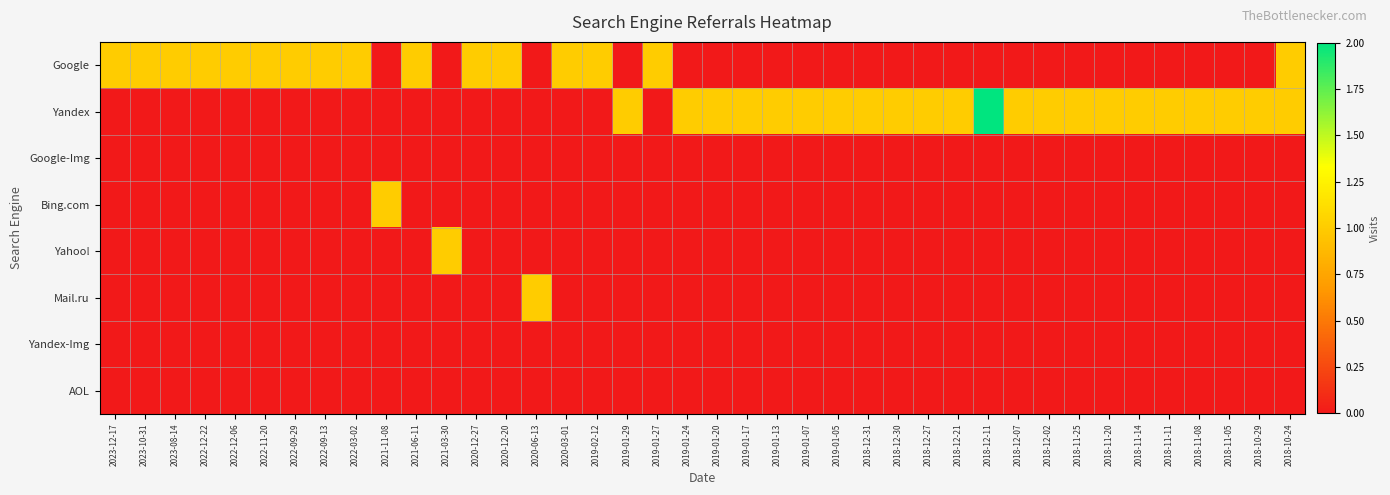

Reading left to right, what are all the values shown in this chart?

Google: 2023-12-17=1	2023-10-31=1	2023-08-14=1	2022-12-22=1	2022-12-06=1	2022-11-20=1	2022-09-29=1	2022-09-13=1	2022-03-02=1	2021-11-08=0	2021-06-11=1	2021-03-30=0	2020-12-27=1	2020-12-20=1	2020-06-13=0	2020-03-01=1	2019-02-12=1	2019-01-29=0	2019-01-27=1	2019-01-24=0	2019-01-20=0	2019-01-17=0	2019-01-13=0	2019-01-07=0	2019-01-05=0	2018-12-31=0	2018-12-30=0	2018-12-27=0	2018-12-21=0	2018-12-11=0	2018-12-07=0	2018-12-02=0	2018-11-25=0	2018-11-20=0	2018-11-14=0	2018-11-11=0	2018-11-08=0	2018-11-05=0	2018-10-29=0	2018-10-24=1
Yandex: 2023-12-17=0	2023-10-31=0	2023-08-14=0	2022-12-22=0	2022-12-06=0	2022-11-20=0	2022-09-29=0	2022-09-13=0	2022-03-02=0	2021-11-08=0	2021-06-11=0	2021-03-30=0	2020-12-27=0	2020-12-20=0	2020-06-13=0	2020-03-01=0	2019-02-12=0	2019-01-29=1	2019-01-27=0	2019-01-24=1	2019-01-20=1	2019-01-17=1	2019-01-13=1	2019-01-07=1	2019-01-05=1	2018-12-31=1	2018-12-30=1	2018-12-27=1	2018-12-21=1	2018-12-11=2	2018-12-07=1	2018-12-02=1	2018-11-25=1	2018-11-20=1	2018-11-14=1	2018-11-11=1	2018-11-08=1	2018-11-05=1	2018-10-29=1	2018-10-24=1
Google-Img: 2023-12-17=0	2023-10-31=0	2023-08-14=0	2022-12-22=0	2022-12-06=0	2022-11-20=0	2022-09-29=0	2022-09-13=0	2022-03-02=0	2021-11-08=0	2021-06-11=0	2021-03-30=0	2020-12-27=0	2020-12-20=0	2020-06-13=0	2020-03-01=0	2019-02-12=0	2019-01-29=0	2019-01-27=0	2019-01-24=0	2019-01-20=0	2019-01-17=0	2019-01-13=0	2019-01-07=0	2019-01-05=0	2018-12-31=0	2018-12-30=0	2018-12-27=0	2018-12-21=0	2018-12-11=0	2018-12-07=0	2018-12-02=0	2018-11-25=0	2018-11-20=0	2018-11-14=0	2018-11-11=0	2018-11-08=0	2018-11-05=0	2018-10-29=0	2018-10-24=0
Bing.com: 2023-12-17=0	2023-10-31=0	2023-08-14=0	2022-12-22=0	2022-12-06=0	2022-11-20=0	2022-09-29=0	2022-09-13=0	2022-03-02=0	2021-11-08=1	2021-06-11=0	2021-03-30=0	2020-12-27=0	2020-12-20=0	2020-06-13=0	2020-03-01=0	2019-02-12=0	2019-01-29=0	2019-01-27=0	2019-01-24=0	2019-01-20=0	2019-01-17=0	2019-01-13=0	2019-01-07=0	2019-01-05=0	2018-12-31=0	2018-12-30=0	2018-12-27=0	2018-12-21=0	2018-12-11=0	2018-12-07=0	2018-12-02=0	2018-11-25=0	2018-11-20=0	2018-11-14=0	2018-11-11=0	2018-11-08=0	2018-11-05=0	2018-10-29=0	2018-10-24=0
Yahoo!: 2023-12-17=0	2023-10-31=0	2023-08-14=0	2022-12-22=0	2022-12-06=0	2022-11-20=0	2022-09-29=0	2022-09-13=0	2022-03-02=0	2021-11-08=0	2021-06-11=0	2021-03-30=1	2020-12-27=0	2020-12-20=0	2020-06-13=0	2020-03-01=0	2019-02-12=0	2019-01-29=0	2019-01-27=0	2019-01-24=0	2019-01-20=0	2019-01-17=0	2019-01-13=0	2019-01-07=0	2019-01-05=0	2018-12-31=0	2018-12-30=0	2018-12-27=0	2018-12-21=0	2018-12-11=0	2018-12-07=0	2018-12-02=0	2018-11-25=0	2018-11-20=0	2018-11-14=0	2018-11-11=0	2018-11-08=0	2018-11-05=0	2018-10-29=0	2018-10-24=0
Mail.ru: 2023-12-17=0	2023-10-31=0	2023-08-14=0	2022-12-22=0	2022-12-06=0	2022-11-20=0	2022-09-29=0	2022-09-13=0	2022-03-02=0	2021-11-08=0	2021-06-11=0	2021-03-30=0	2020-12-27=0	2020-12-20=0	2020-06-13=1	2020-03-01=0	2019-02-12=0	2019-01-29=0	2019-01-27=0	2019-01-24=0	2019-01-20=0	2019-01-17=0	2019-01-13=0	2019-01-07=0	2019-01-05=0	2018-12-31=0	2018-12-30=0	2018-12-27=0	2018-12-21=0	2018-12-11=0	2018-12-07=0	2018-12-02=0	2018-11-25=0	2018-11-20=0	2018-11-14=0	2018-11-11=0	2018-11-08=0	2018-11-05=0	2018-10-29=0	2018-10-24=0
Yandex-Img: 2023-12-17=0	2023-10-31=0	2023-08-14=0	2022-12-22=0	2022-12-06=0	2022-11-20=0	2022-09-29=0	2022-09-13=0	2022-03-02=0	2021-11-08=0	2021-06-11=0	2021-03-30=0	2020-12-27=0	2020-12-20=0	2020-06-13=0	2020-03-01=0	2019-02-12=0	2019-01-29=0	2019-01-27=0	2019-01-24=0	2019-01-20=0	2019-01-17=0	2019-01-13=0	2019-01-07=0	2019-01-05=0	2018-12-31=0	2018-12-30=0	2018-12-27=0	2018-12-21=0	2018-12-11=0	2018-12-07=0	2018-12-02=0	2018-11-25=0	2018-11-20=0	2018-11-14=0	2018-11-11=0	2018-11-08=0	2018-11-05=0	2018-10-29=0	2018-10-24=0
AOL: 2023-12-17=0	2023-10-31=0	2023-08-14=0	2022-12-22=0	2022-12-06=0	2022-11-20=0	2022-09-29=0	2022-09-13=0	2022-03-02=0	2021-11-08=0	2021-06-11=0	2021-03-30=0	2020-12-27=0	2020-12-20=0	2020-06-13=0	2020-03-01=0	2019-02-12=0	2019-01-29=0	2019-01-27=0	2019-01-24=0	2019-01-20=0	2019-01-17=0	2019-01-13=0	2019-01-07=0	2019-01-05=0	2018-12-31=0	2018-12-30=0	2018-12-27=0	2018-12-21=0	2018-12-11=0	2018-12-07=0	2018-12-02=0	2018-11-25=0	2018-11-20=0	2018-11-14=0	2018-11-11=0	2018-11-08=0	2018-11-05=0	2018-10-29=0	2018-10-24=0